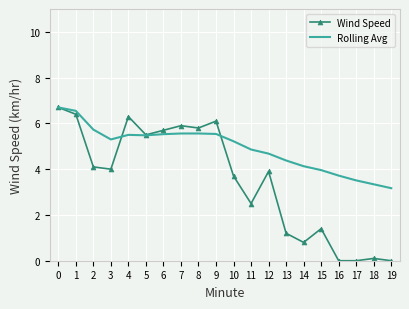

The Rolling Avg series shows 9.4 at 7. True or false?

False